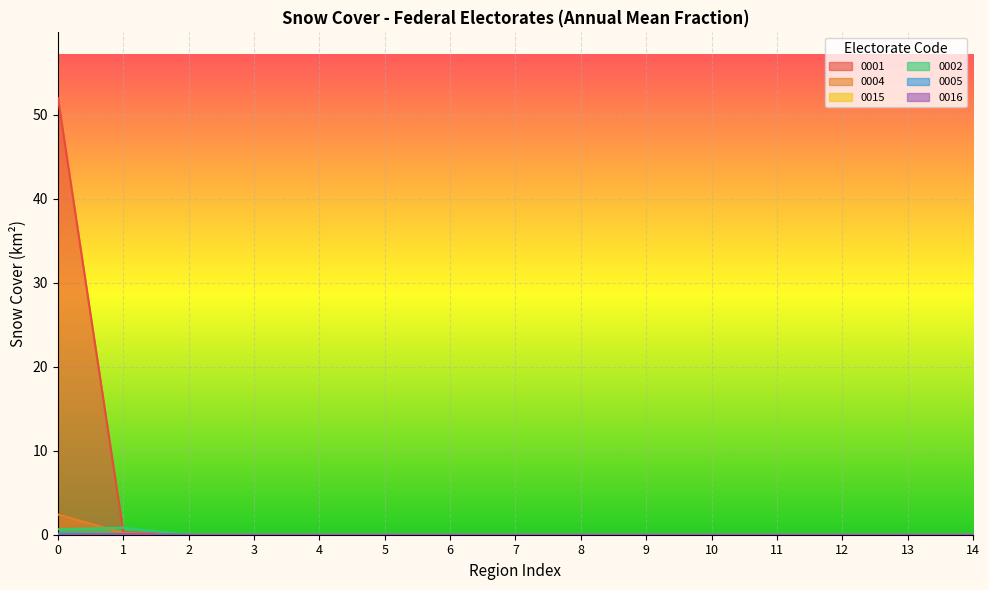

What is the highest value of the 0004 series?

2.4